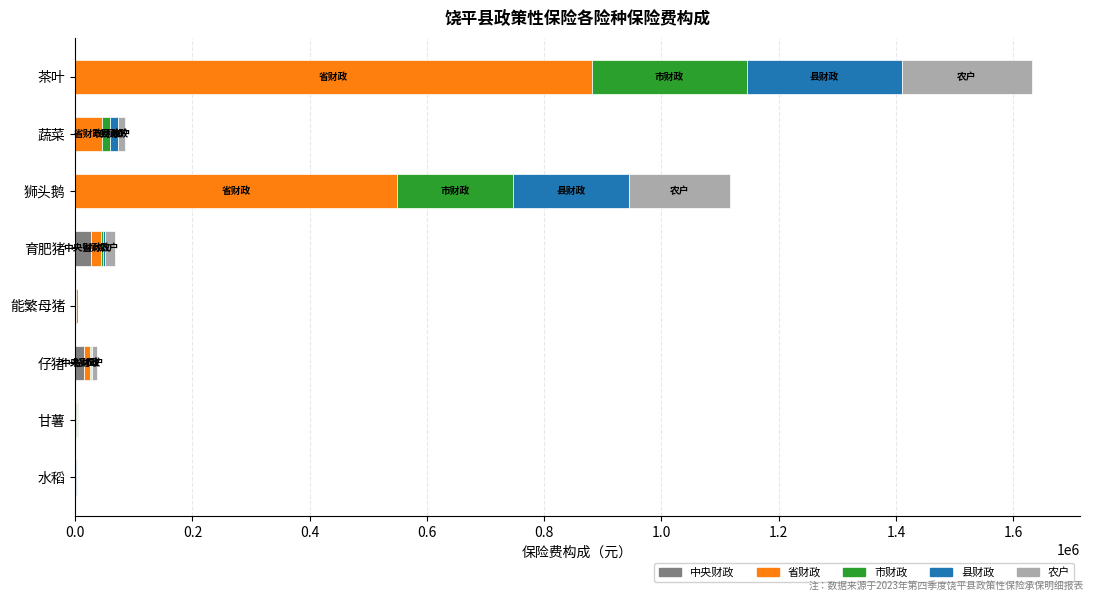

At which category is the sum across all series the highest?

茶叶